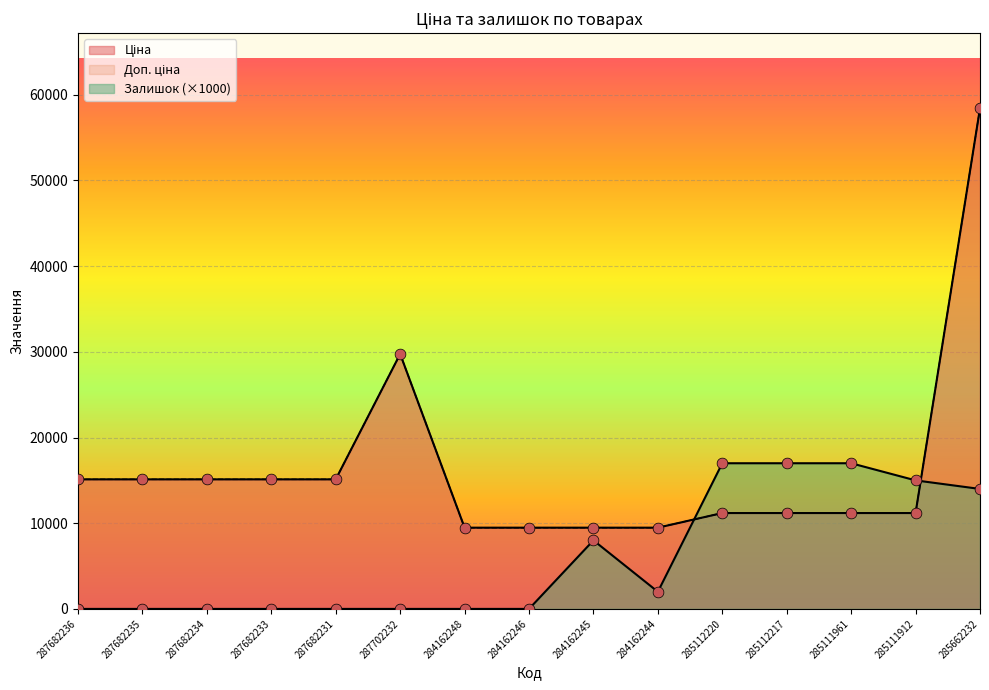

Is the value of Ціна at 287682233 greater than the value of Залишок at 287682233?

Yes